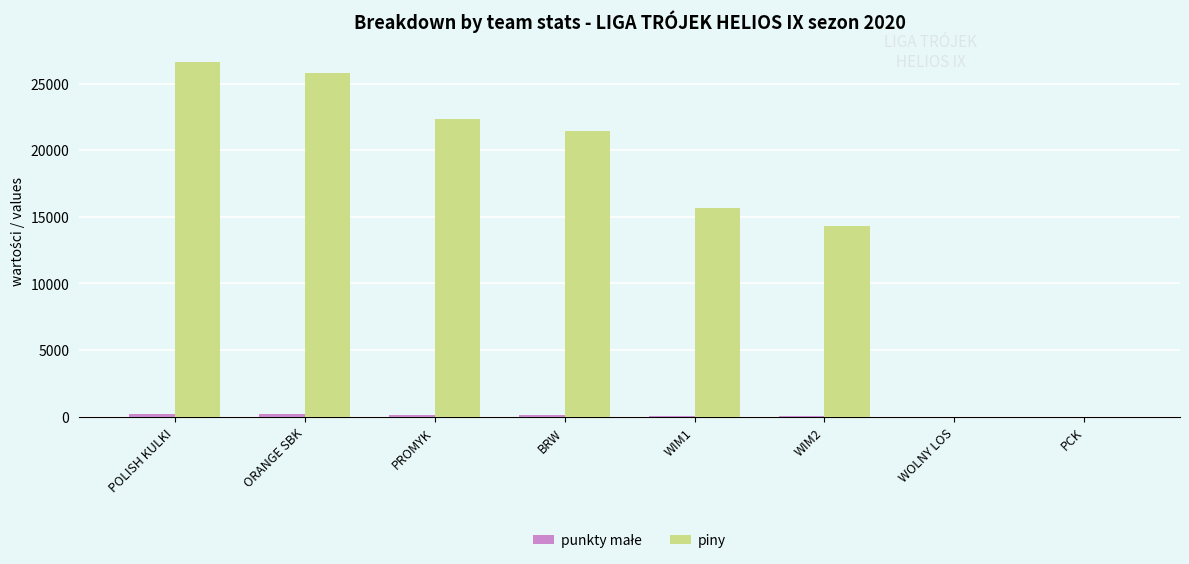

Which series has the largest total across all categories?

piny